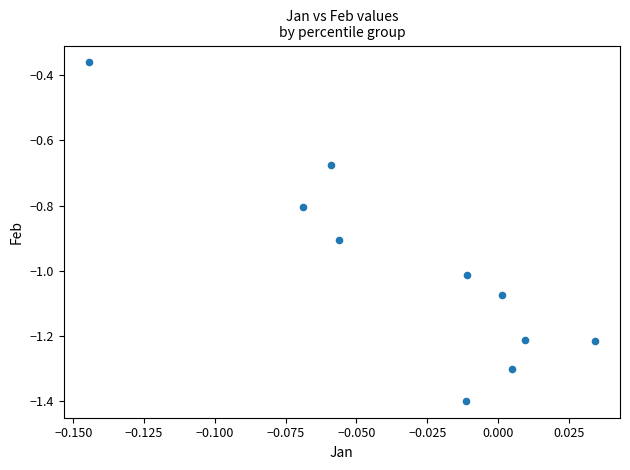

What is the range of Y values (max minus min)?

1.0